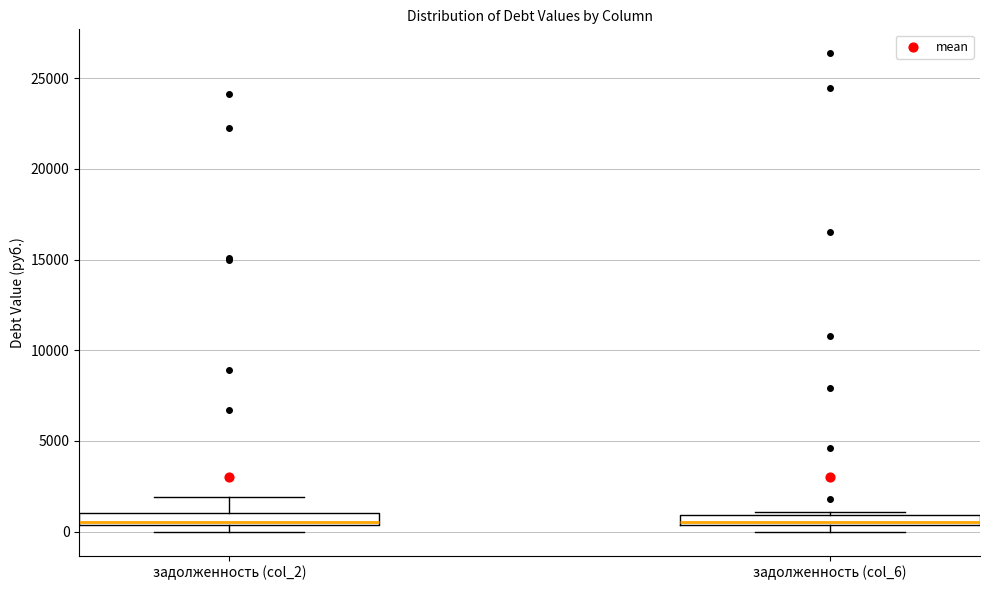

Where is the upper edge of the box for задолженность (col_6) on the y-axis? The values are not printed on the chart, so give them approximately, as read against the axis.

1000